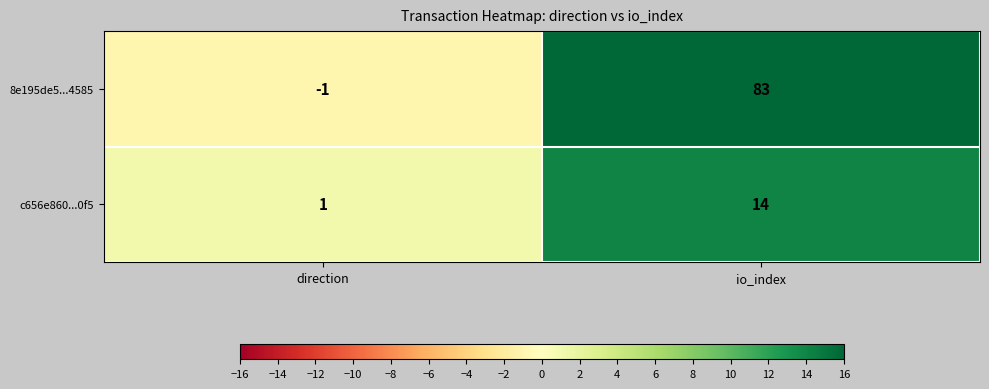

What is the greatest value displayed?

83